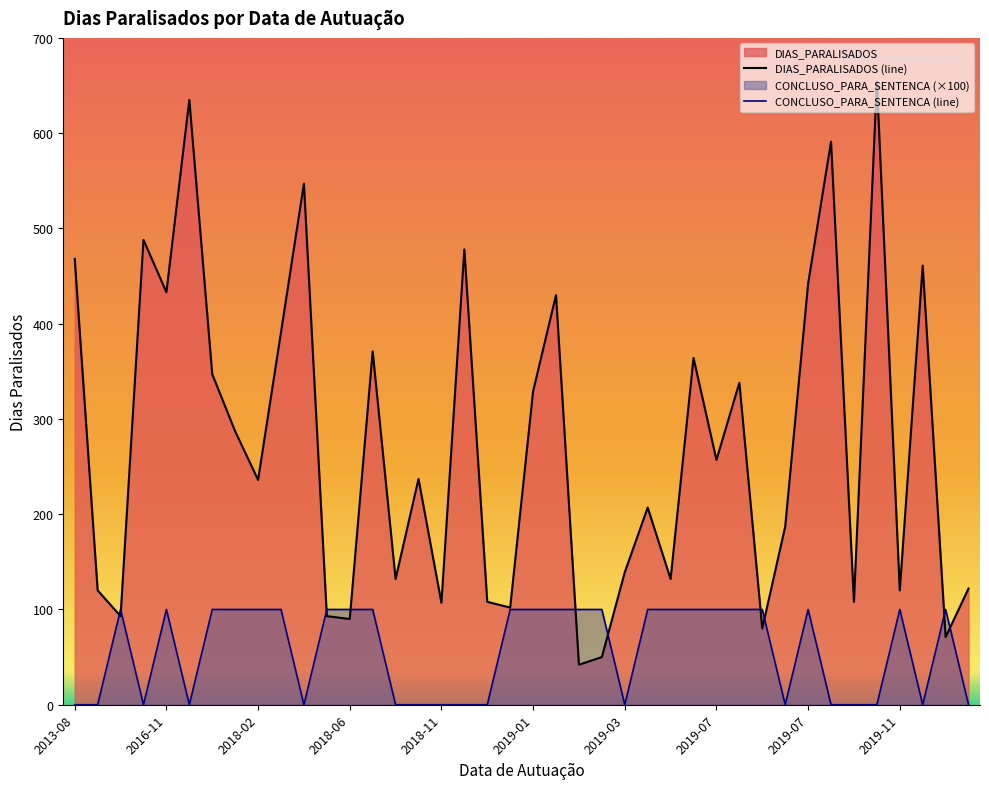

How many lines are shown in the chart?

2